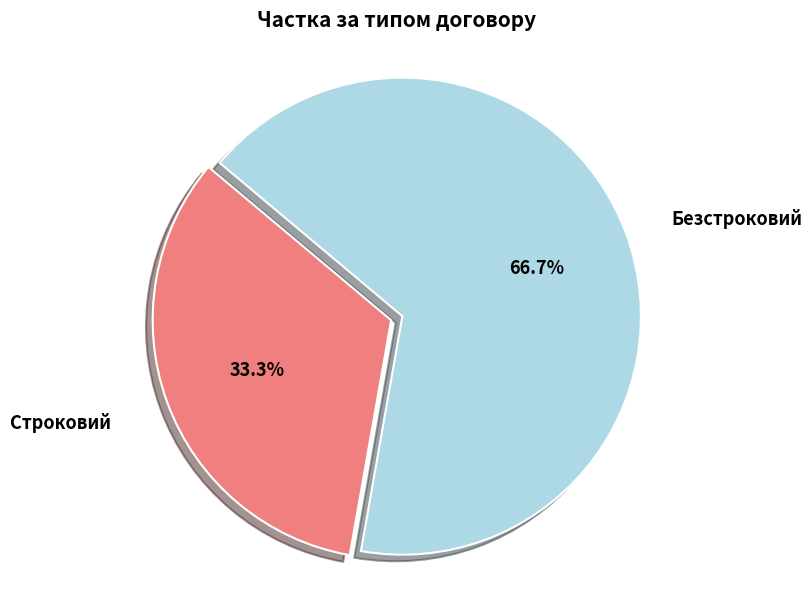

The Строковий slice represents 33% of the pie. True or false?

True